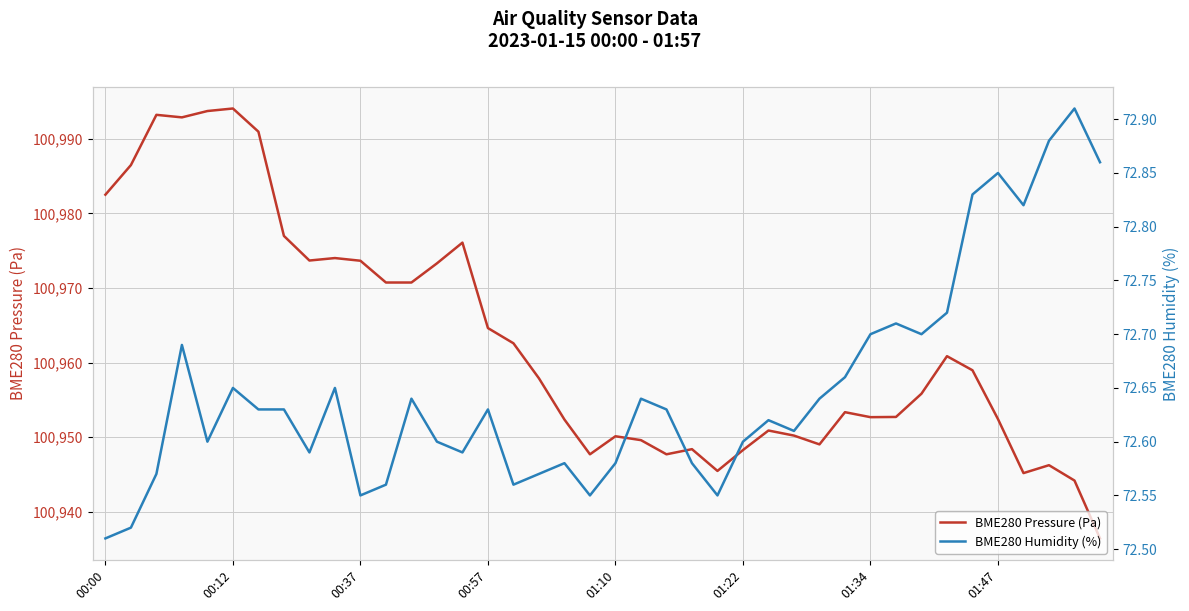

In BME280 Pressure (Pa), how many points are lower than both neighbors (excluding endpoints)?

8